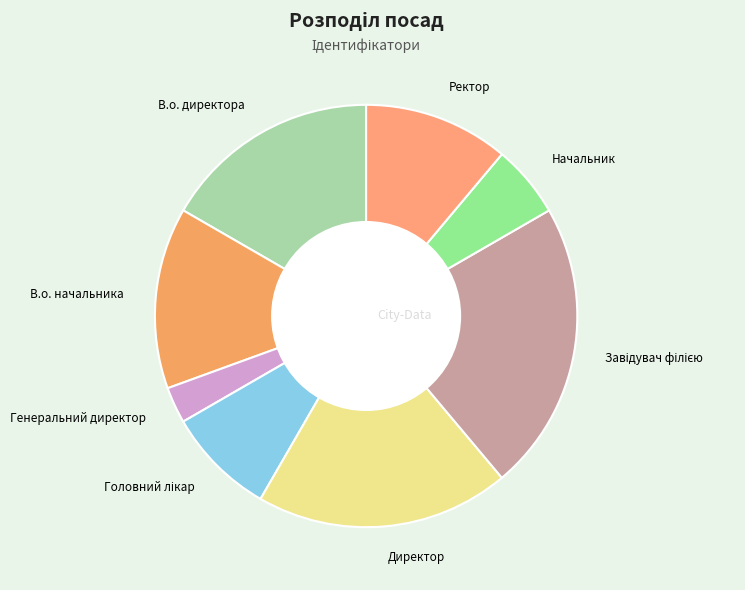

How many segments does this pie chart have?

8